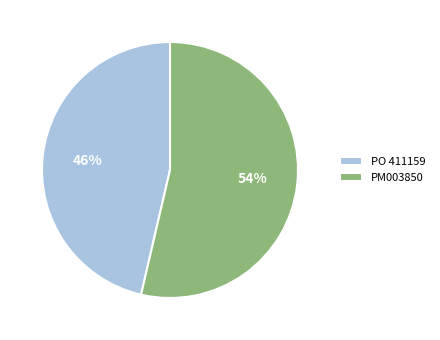

How many slices are in this pie chart?

2